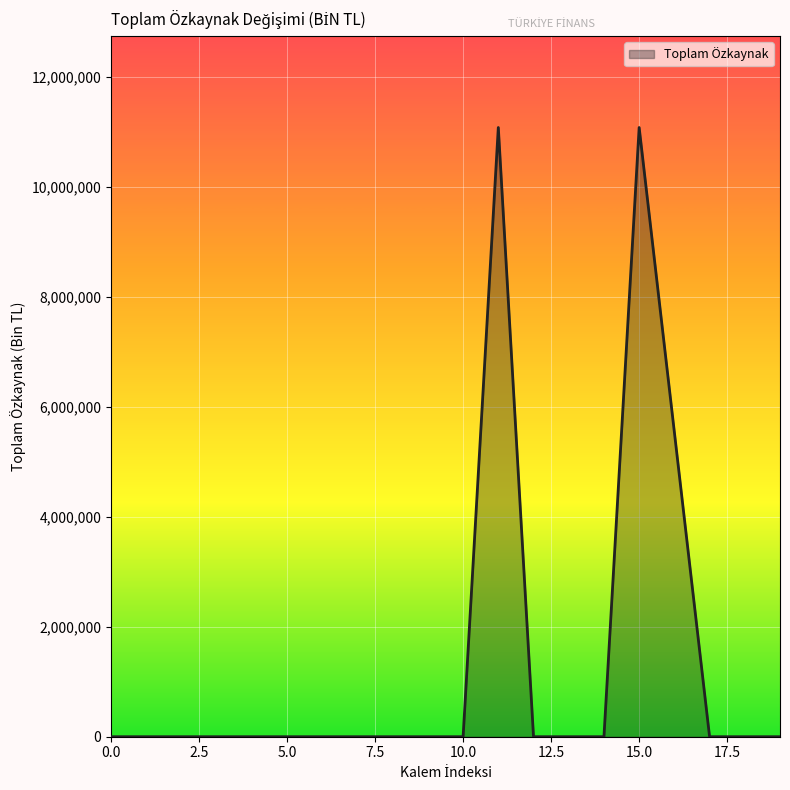

What is the difference between the maximum and minimum values?

11075195